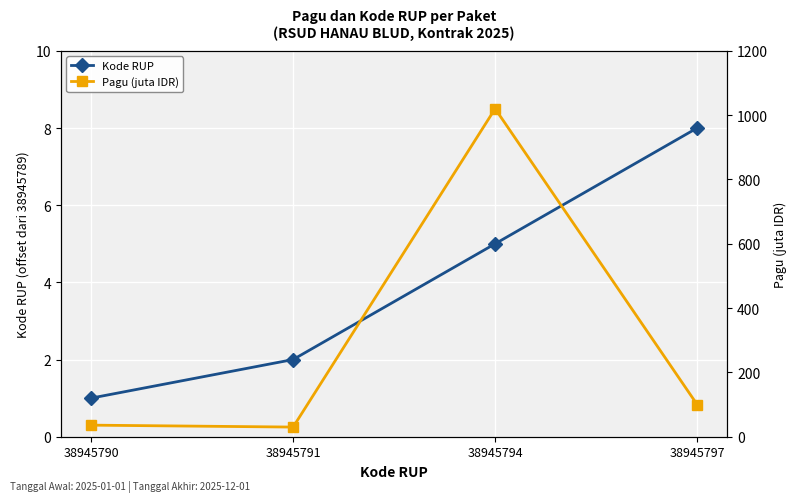

Rank the series by their average value, from highest to lowest.

Pagu (juta IDR), Kode RUP